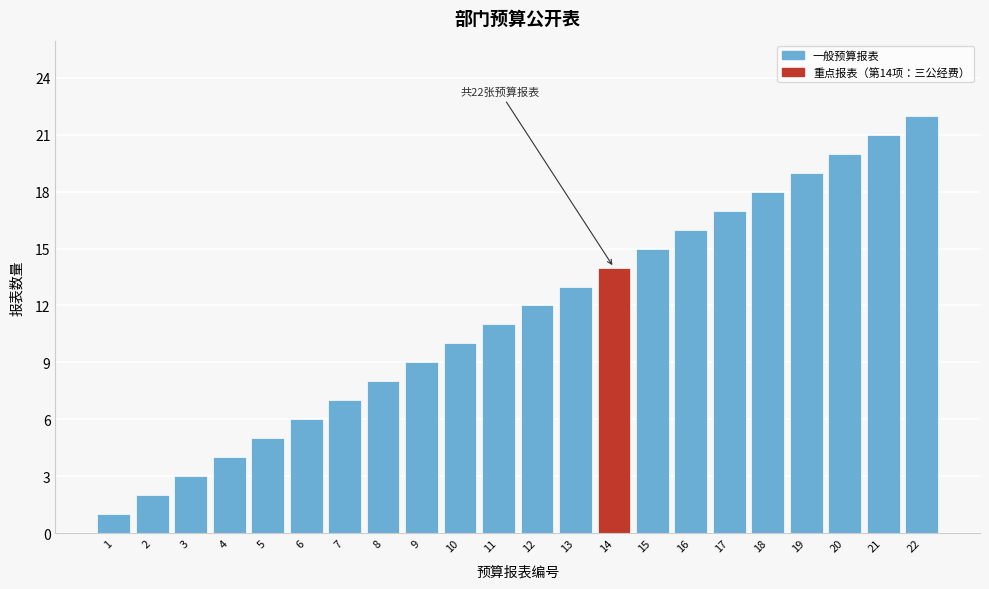

List the labels in order of value, smallest first.

1, 2, 3, 4, 5, 6, 7, 8, 9, 10, 11, 12, 13, 14, 15, 16, 17, 18, 19, 20, 21, 22